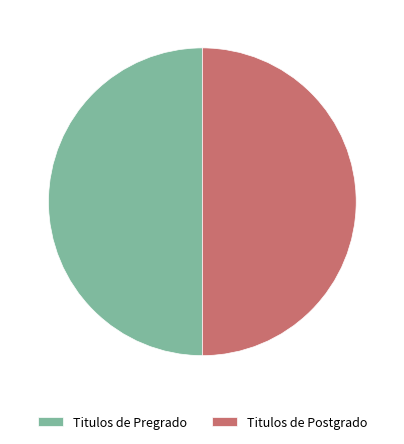

Do Titulos de Pregrado and Titulos de Postgrado together represent more than half of the pie?

Yes